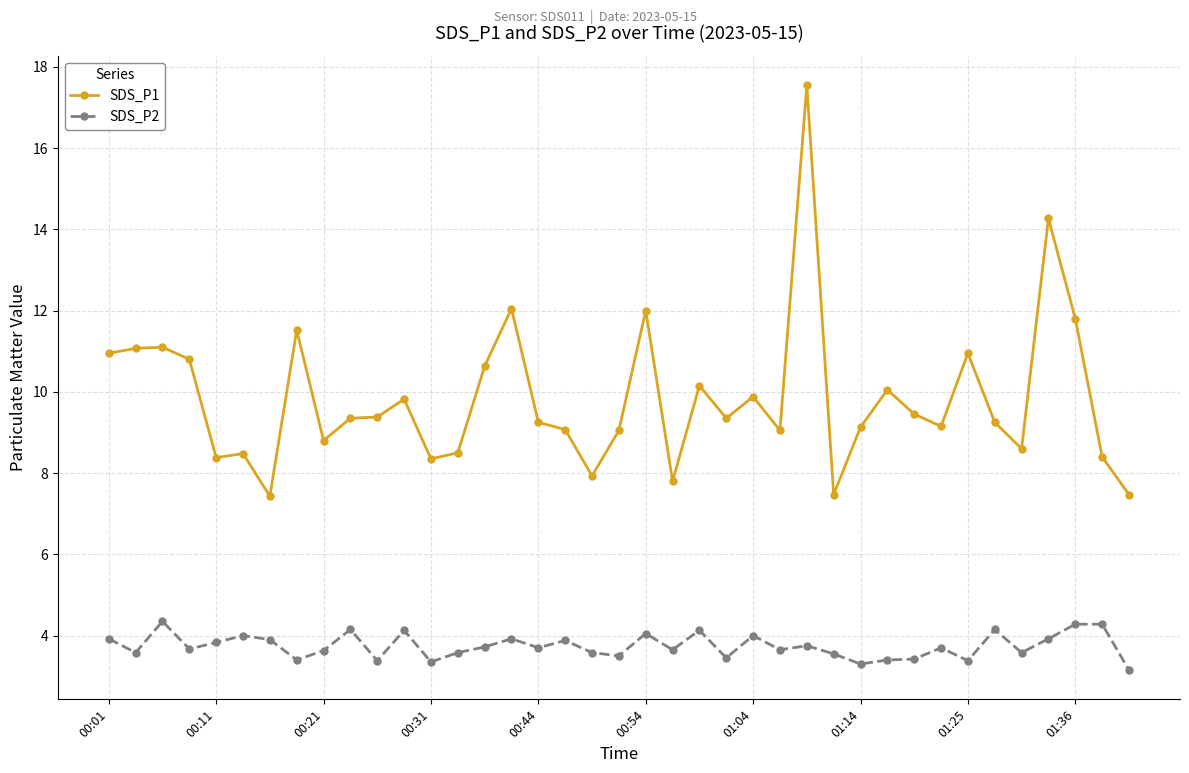

Which series has the largest total across all categories?

SDS_P1